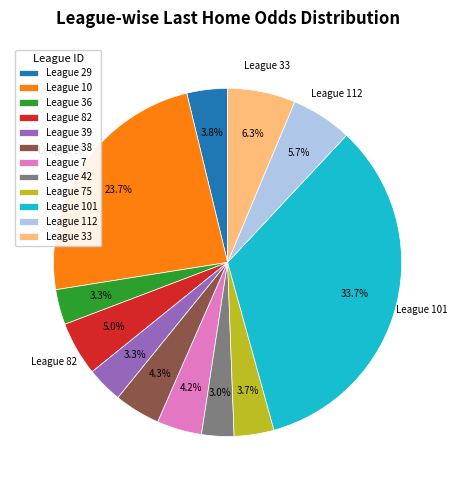

Approximately how many times larger is the value at League 36 compared to League 33?

0.5